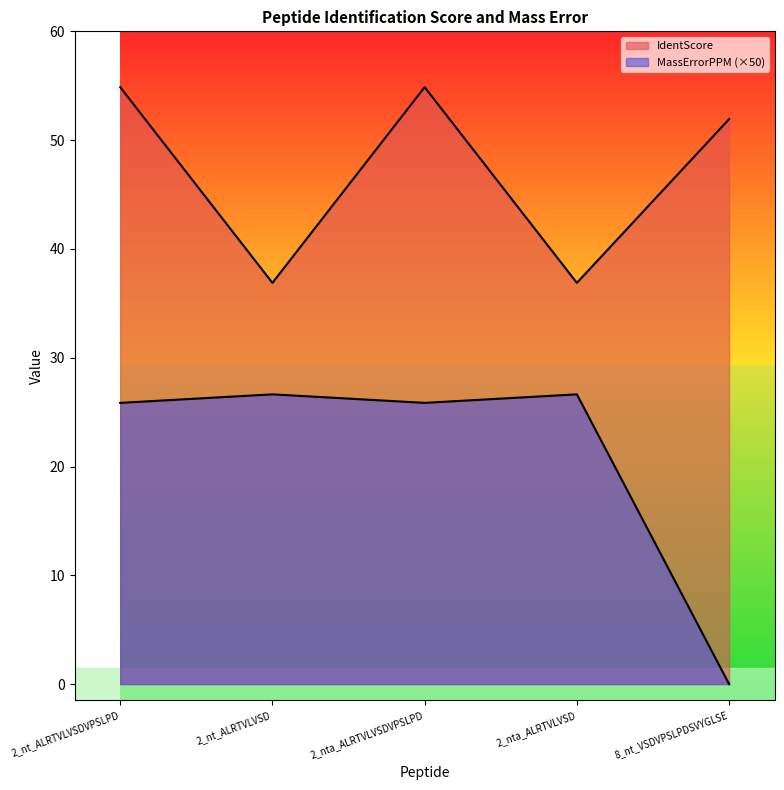

Reading left to right, what are all the values shown in this chart?

IdentScore: 2_nt_ALRTVLVSDVPSLPD=54.9	2_nt_ALRTVLVSD=36.9	2_nta_ALRTVLVSDVPSLPD=54.9	2_nta_ALRTVLVSD=36.9	8_nt_VSDVPSLPDSVYGLSE=51.9
MassErrorPPM: 2_nt_ALRTVLVSDVPSLPD=25.8	2_nt_ALRTVLVSD=26.6	2_nta_ALRTVLVSDVPSLPD=25.8	2_nta_ALRTVLVSD=26.6	8_nt_VSDVPSLPDSVYGLSE=0.0